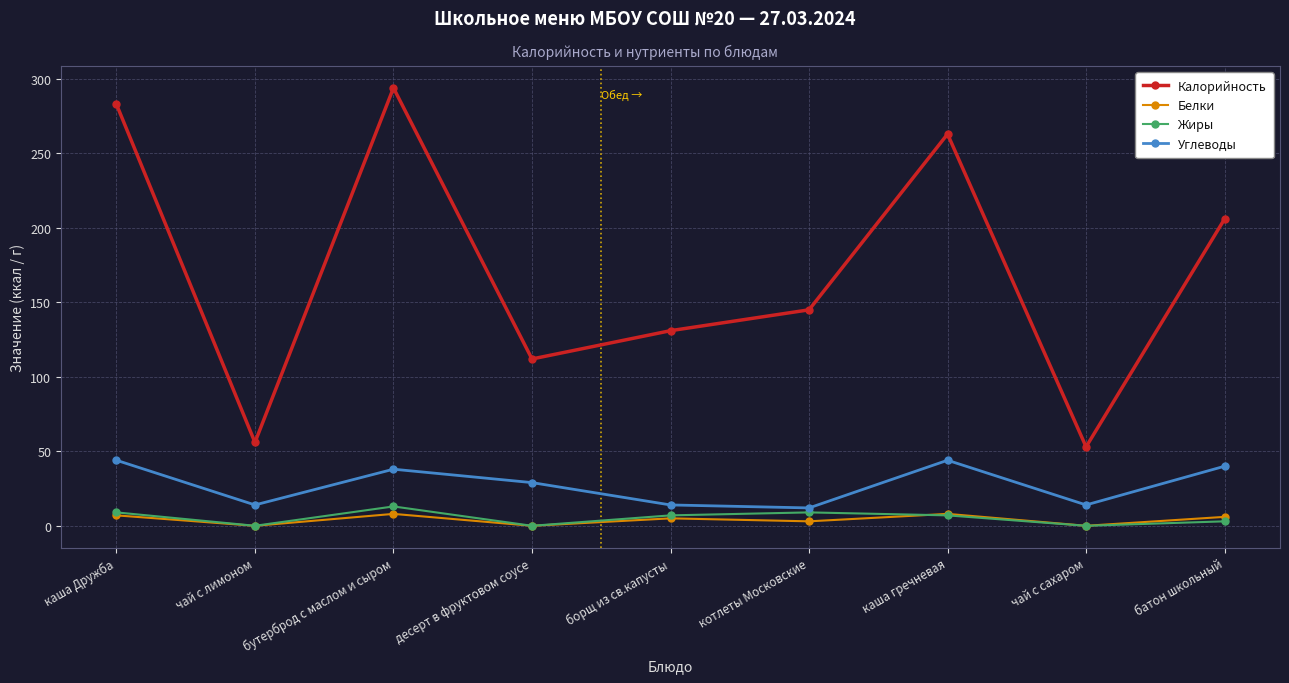

What is the greatest value displayed?

294